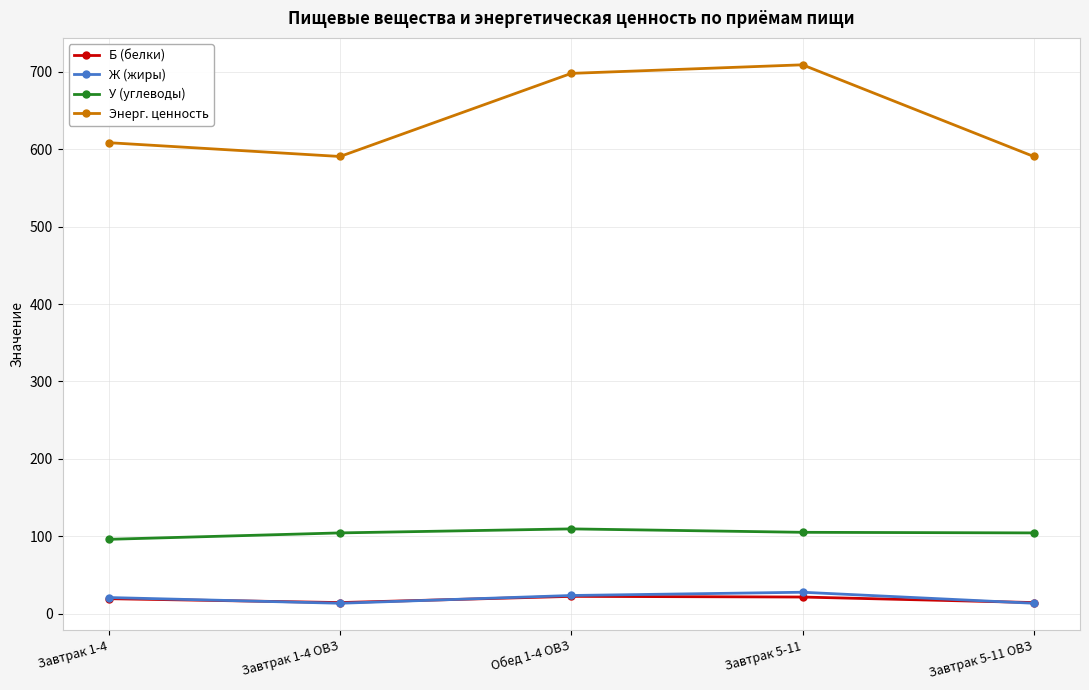

Does the chart display data point markers on the line(s)?

Yes